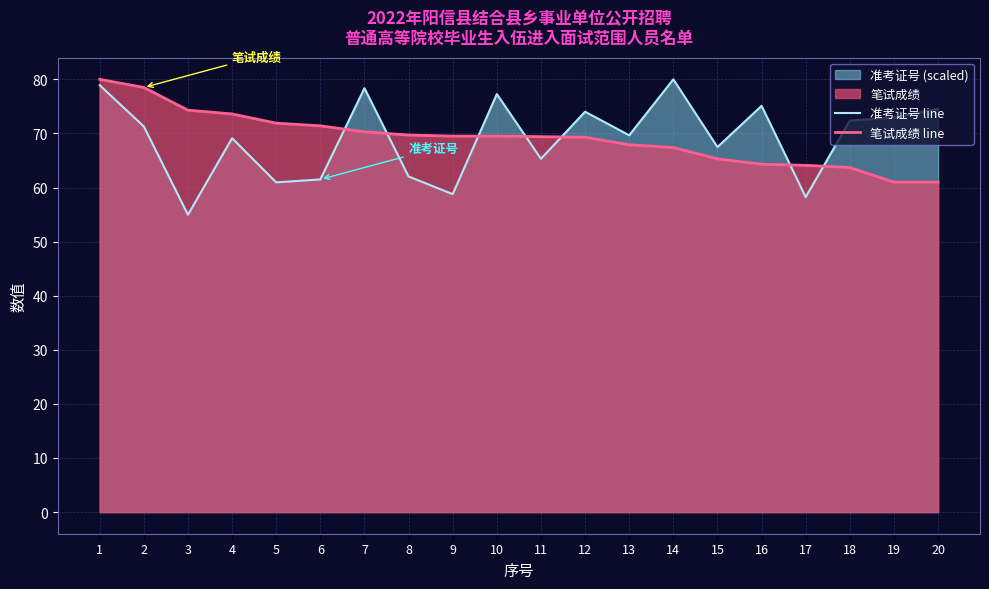

What is the total value across all series at 15?

132.8